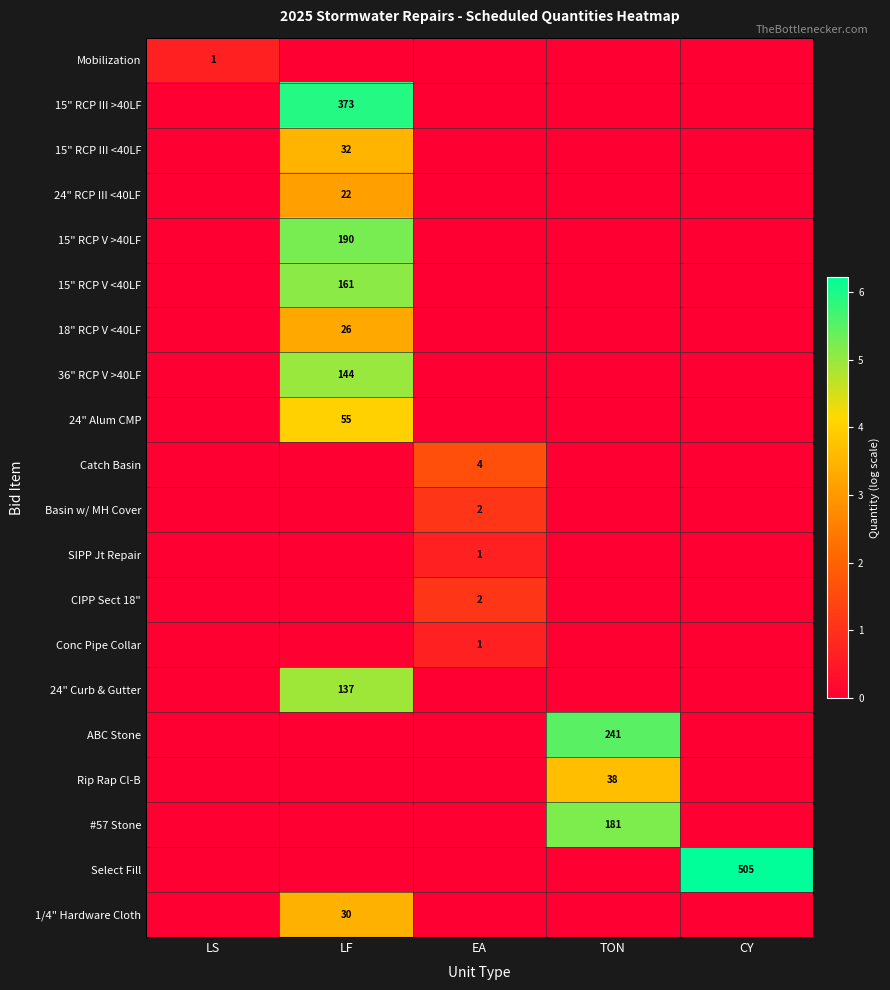

What is the difference between the highest and lowest values at LS?

0.7